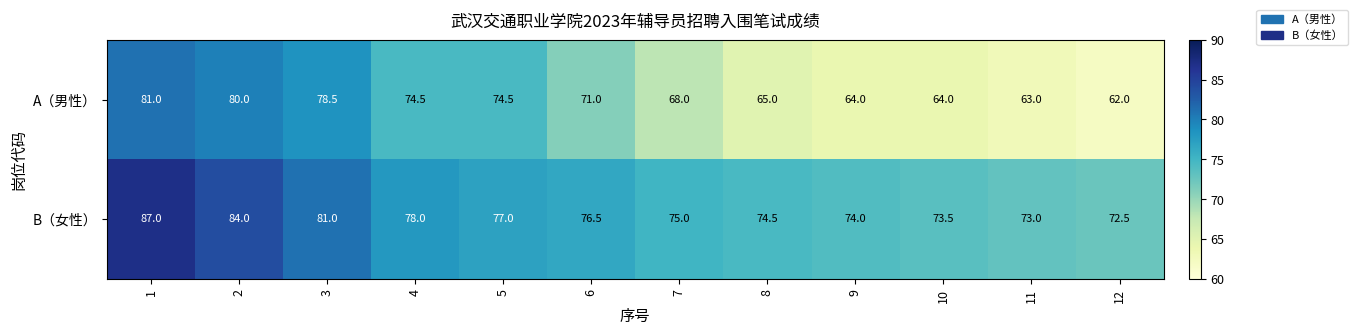

Reading right to left, what are all the values shown in this chart?

A（男性）: 12=62.0	11=63.0	10=64.0	9=64.0	8=65.0	7=68.0	6=71.0	5=74.5	4=74.5	3=78.5	2=80.0	1=81.0
B（女性）: 12=72.5	11=73.0	10=73.5	9=74.0	8=74.5	7=75.0	6=76.5	5=77.0	4=78.0	3=81.0	2=84.0	1=87.0